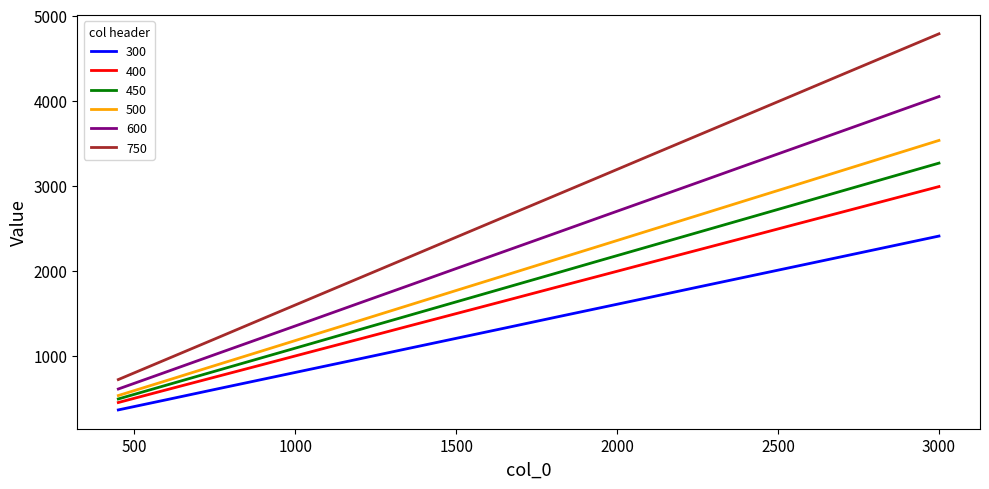

True or false: 750 and 600 cross at least once.

False